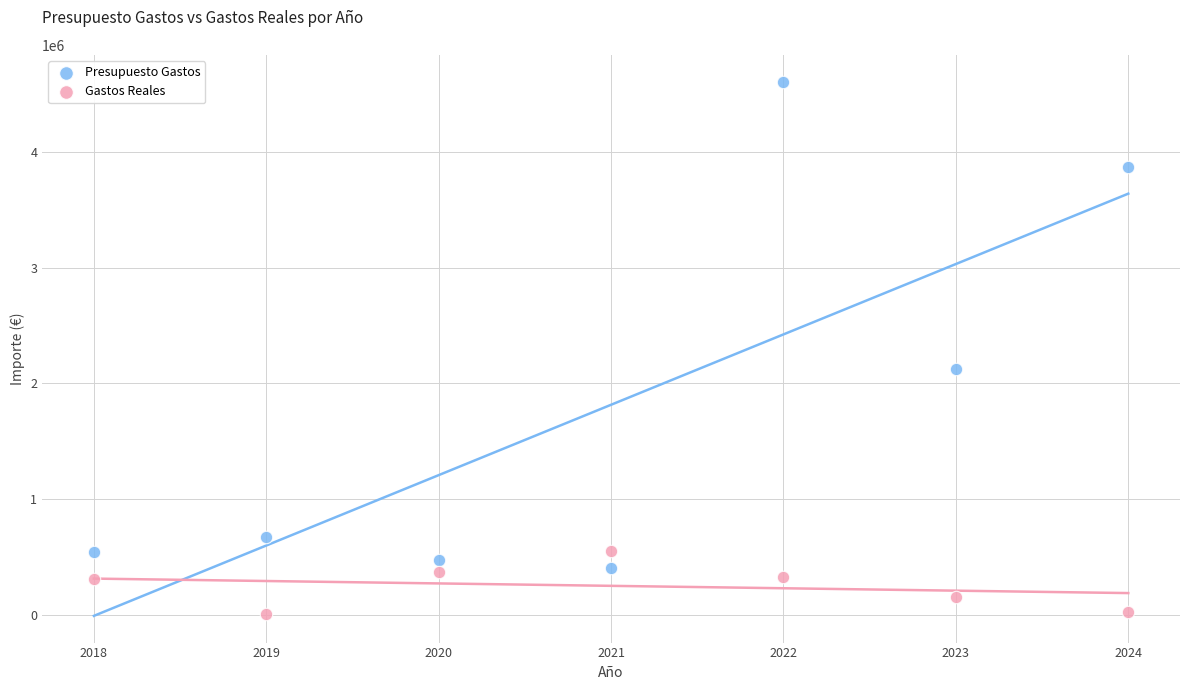

Which series has the widest spread of Y values?

Presupuesto Gastos